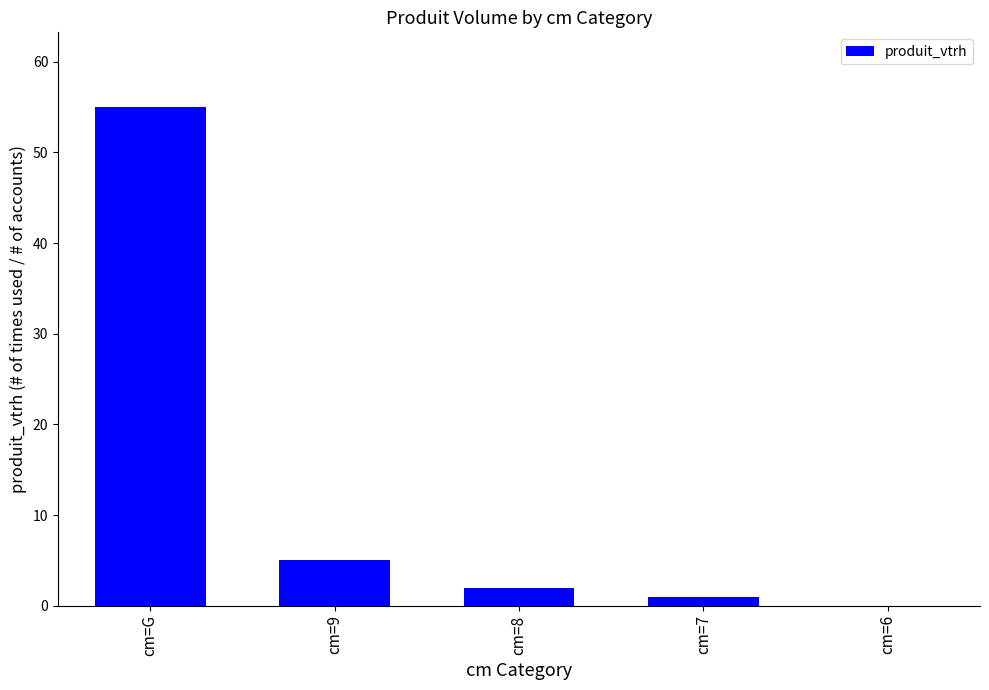

What is the change in value from cm=G to cm=9?

-50